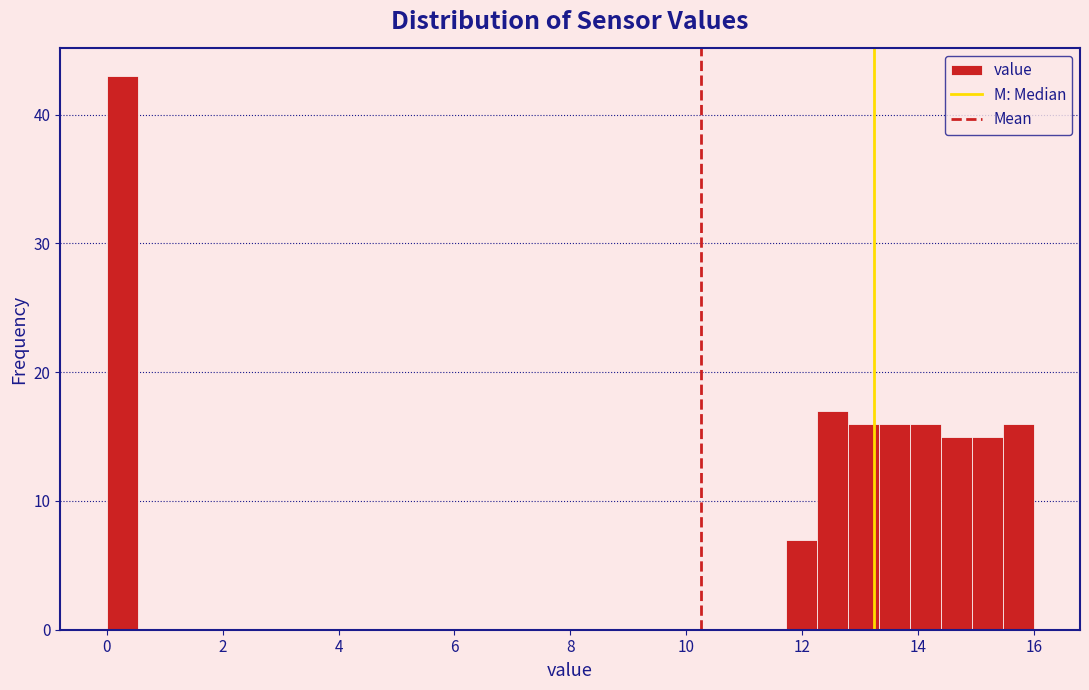

Around what value on the x-axis is the tallest bar? Give the approximate position of its centre, as read against the axis.

0.2